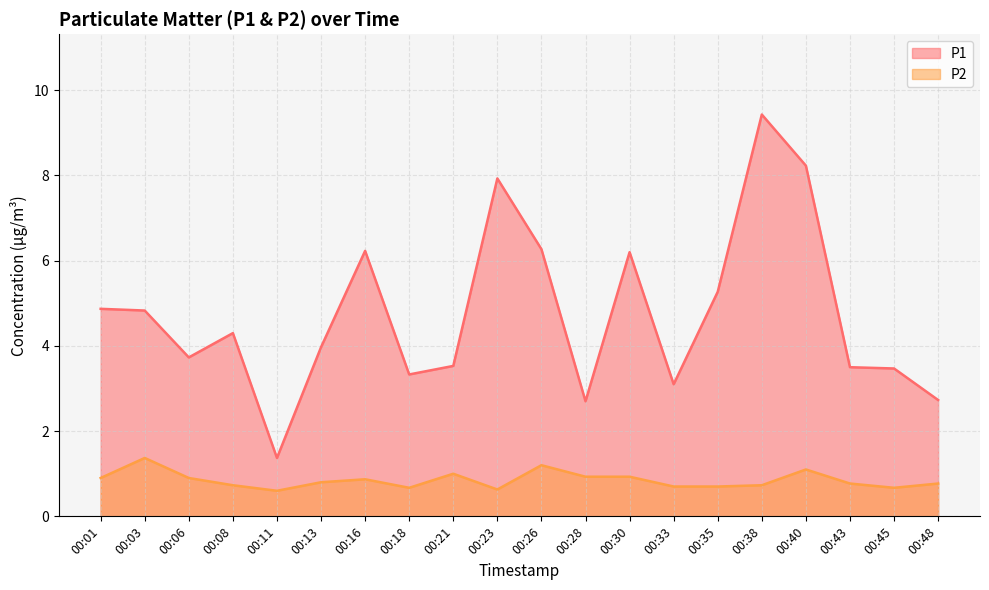

Reading left to right, what are all the values shown in this chart?

P1: 00:01=4.9	00:03=4.8	00:06=3.7	00:08=4.3	00:11=1.4	00:13=4.0	00:16=6.2	00:18=3.3	00:21=3.5	00:23=7.9	00:26=6.3	00:28=2.7	00:30=6.2	00:33=3.1	00:35=5.3	00:38=9.4	00:40=8.2	00:43=3.5	00:45=3.5	00:48=2.7
P2: 00:01=0.9	00:03=1.4	00:06=0.9	00:08=0.7	00:11=0.6	00:13=0.8	00:16=0.9	00:18=0.7	00:21=1.0	00:23=0.6	00:26=1.2	00:28=0.9	00:30=0.9	00:33=0.7	00:35=0.7	00:38=0.7	00:40=1.1	00:43=0.8	00:45=0.7	00:48=0.8